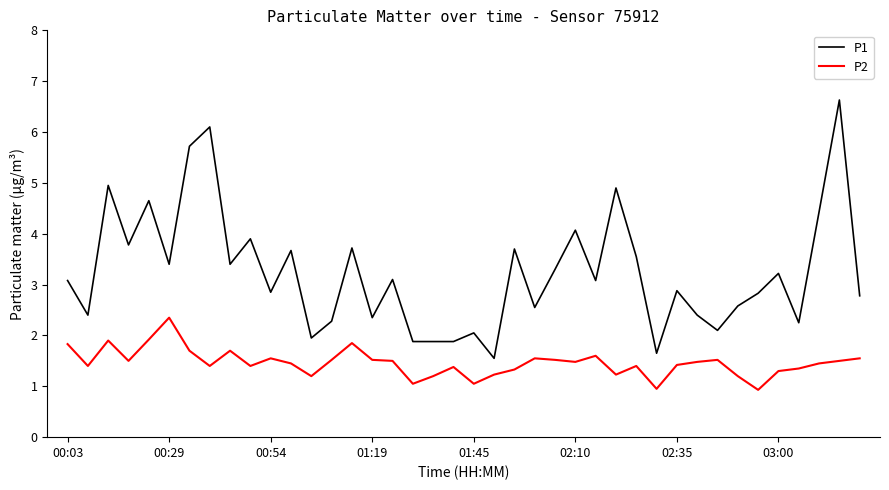

What is the greatest value displayed?

6.6